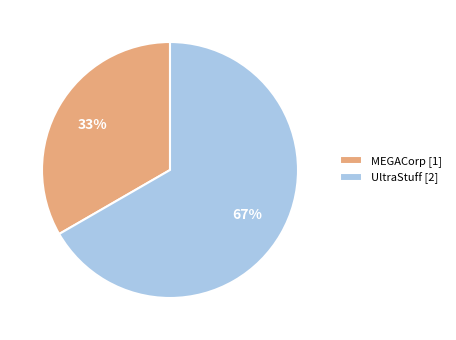

Rank the categories by value from lowest to highest.

MEGACorp, UltraStuff